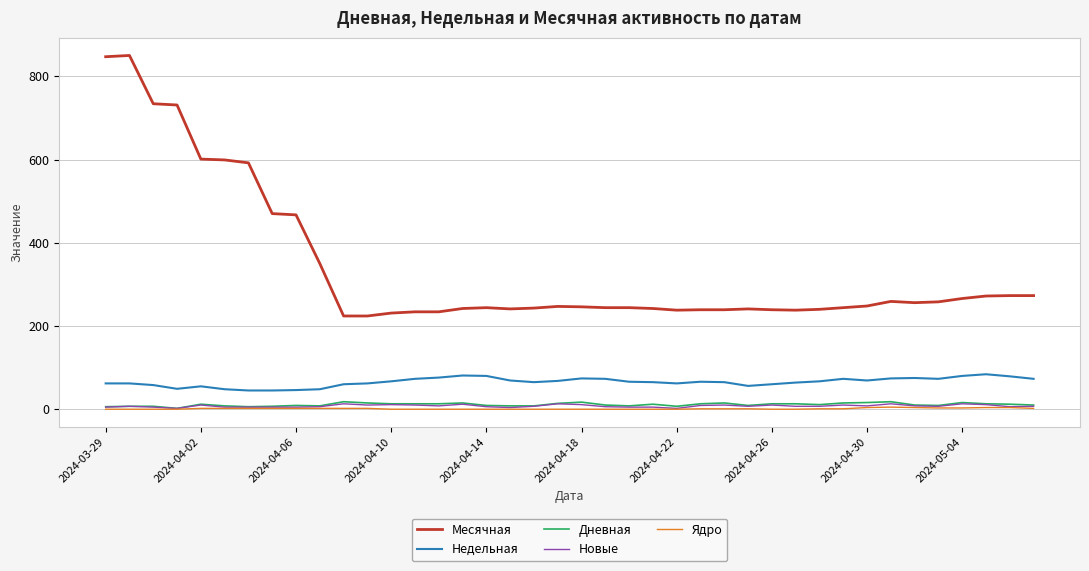

What is the greatest value displayed?

850